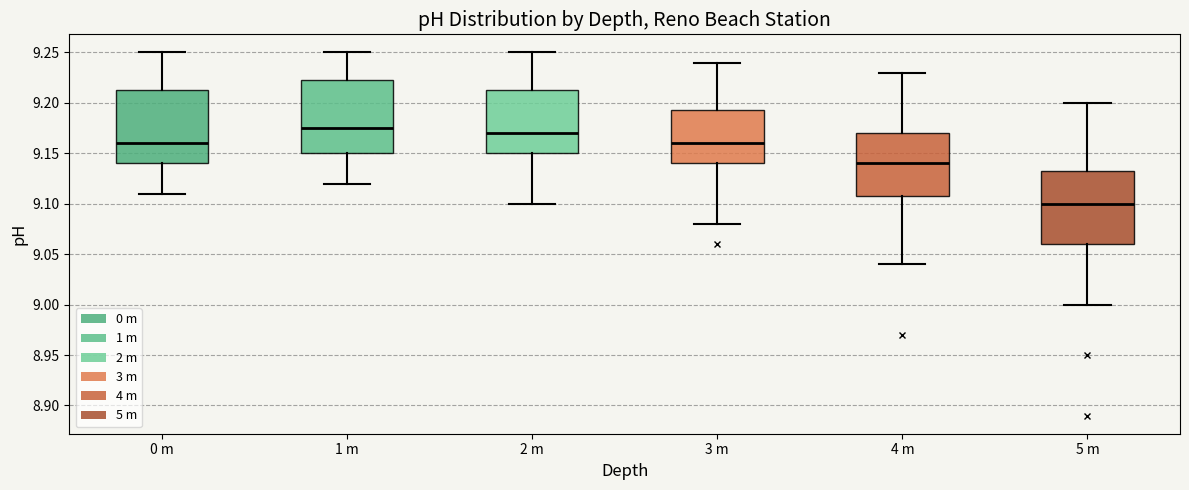

Reading left to right, transcribe this box plot: for each box, give where its median line is, the range the box spans, and where its two whiskers end, as read against the y-axis. The values are not printed on the chart, so give them approximately, as read against the axis.

0 m: median 9.160, box 9.140 to 9.215, whiskers 9.110 to 9.250
1 m: median 9.175, box 9.150 to 9.225, whiskers 9.120 to 9.250
2 m: median 9.170, box 9.150 to 9.215, whiskers 9.100 to 9.250
3 m: median 9.160, box 9.140 to 9.195, whiskers 9.080 to 9.240
4 m: median 9.140, box 9.110 to 9.170, whiskers 9.040 to 9.230
5 m: median 9.100, box 9.060 to 9.135, whiskers 9.000 to 9.200